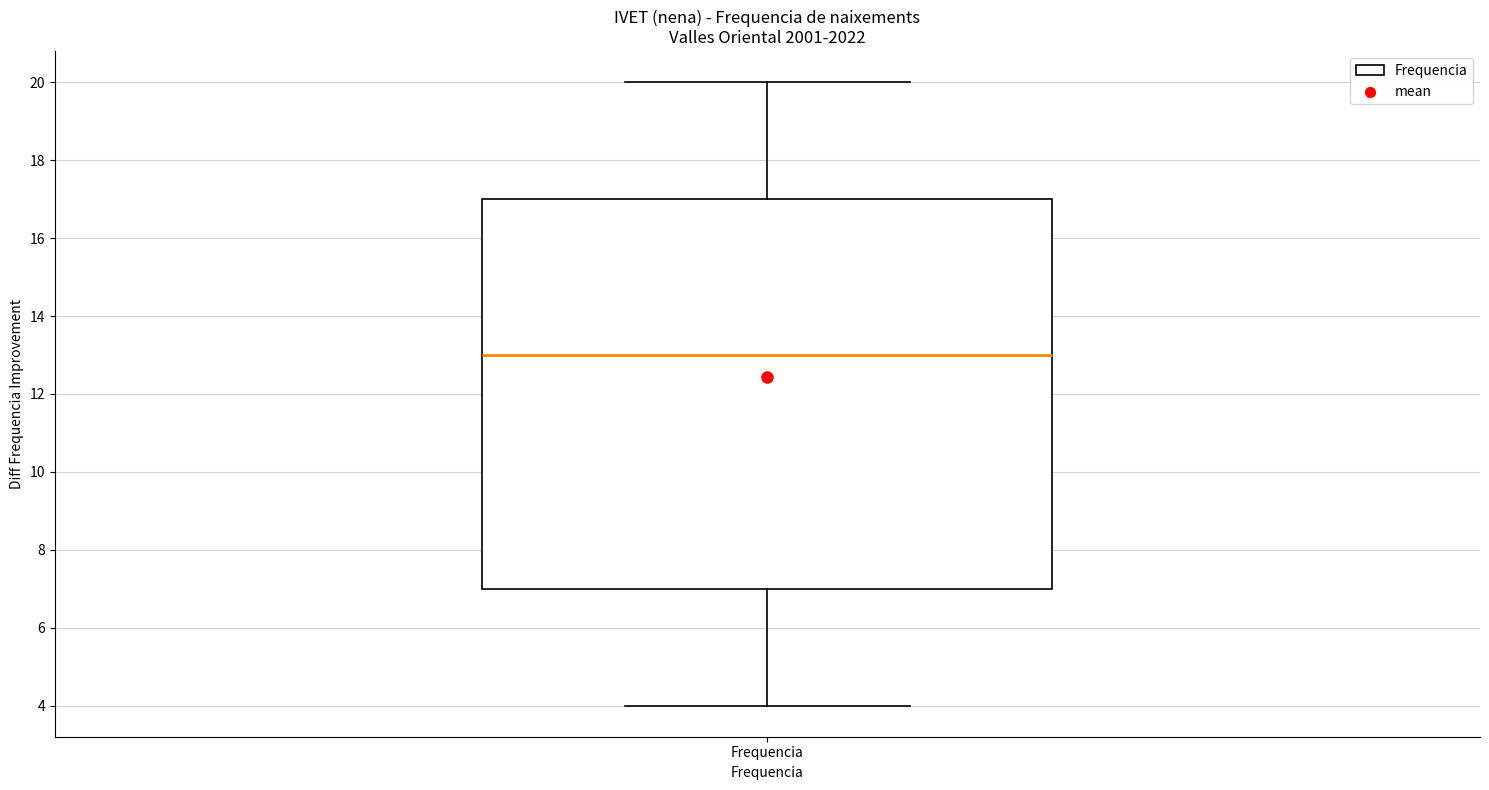

Read this box plot against the y-axis: the position of the median line, the range covered by the box, and the ends of both whiskers. The values are not printed on the chart, so give them approximately, as read against the axis.

median 13, box 7 to 17, whiskers 4 to 20